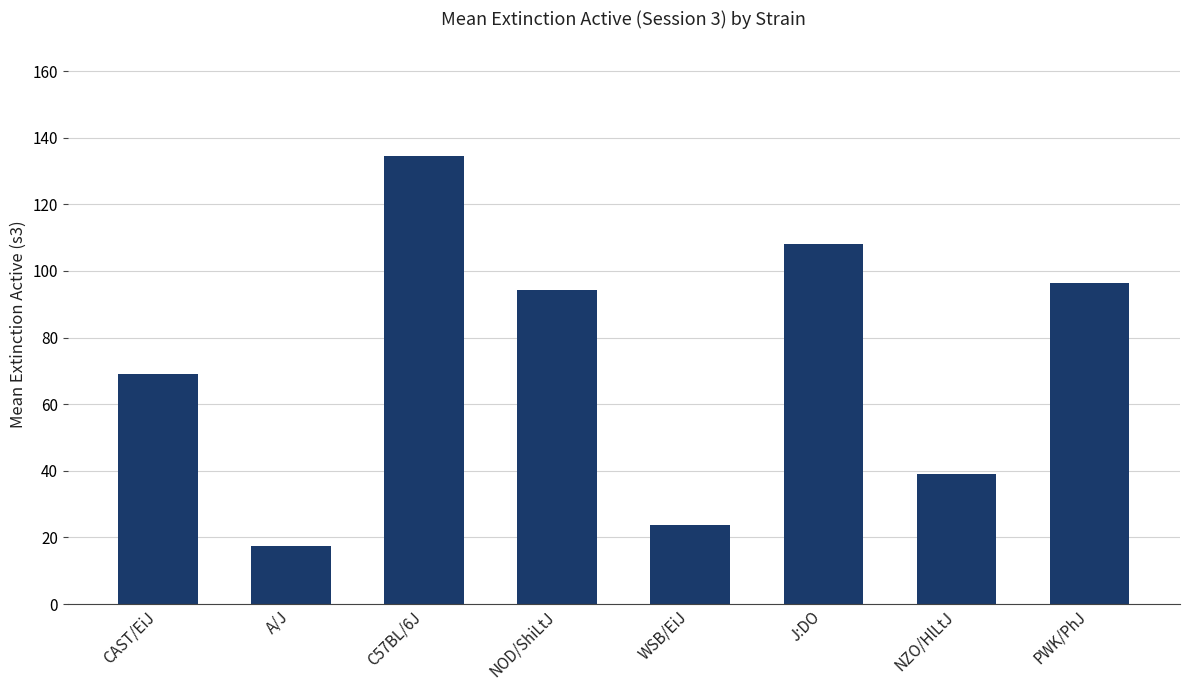

What is the change in value from C57BL/6J to PWK/PhJ?

-38.0